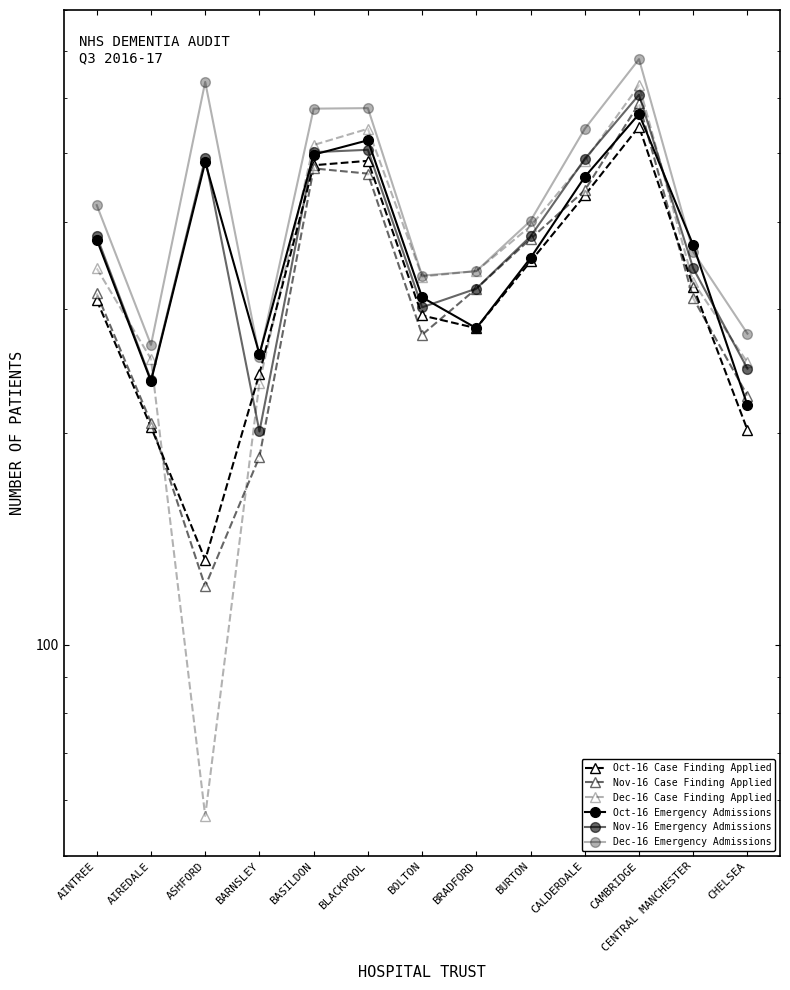

What is the sum of all Oct-16 Emergency Admissions values?

4949